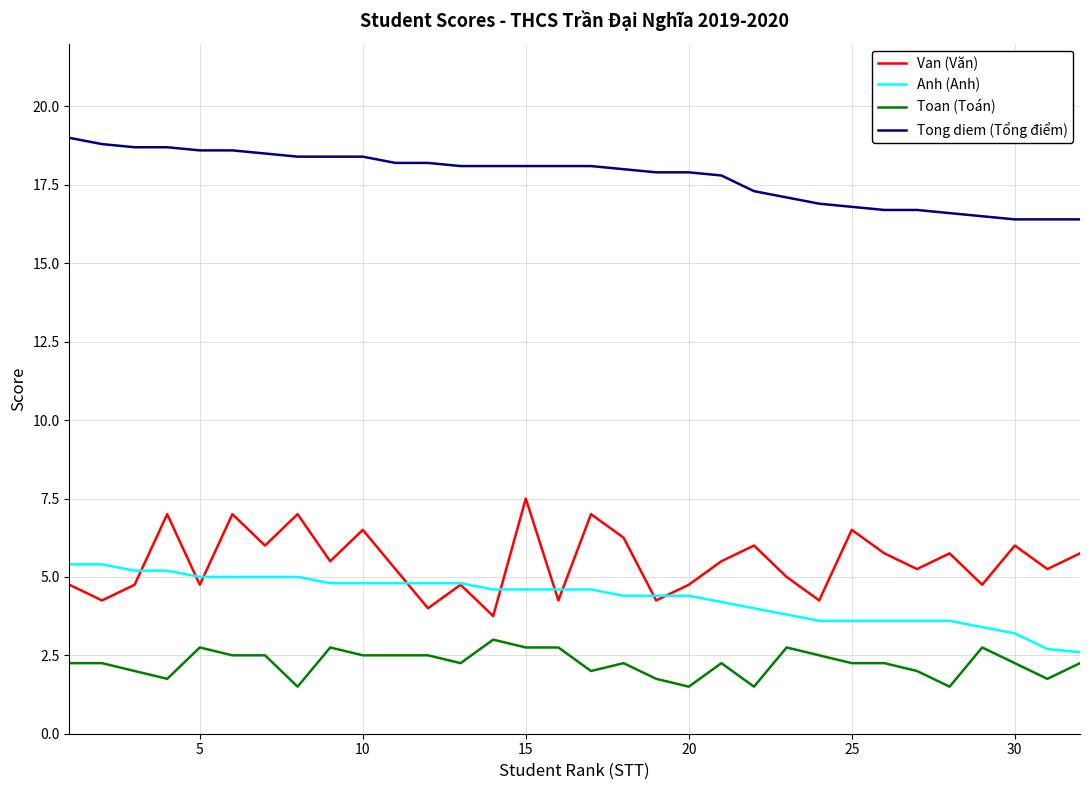

Rank the series by their maximum value, from highest to lowest.

Tong diem (Tổng điểm), Van (Văn), Anh (Anh), Toan (Toán)